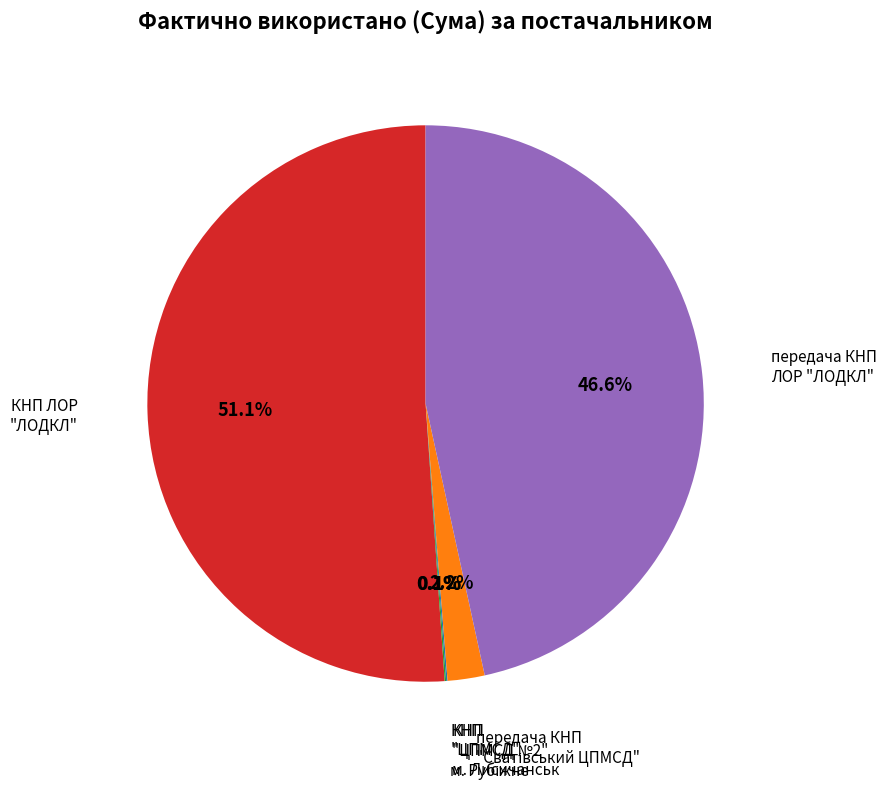

Does any single category account for the majority?

Yes